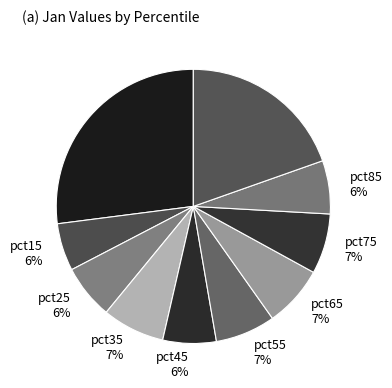

How many slices are in this pie chart?

10